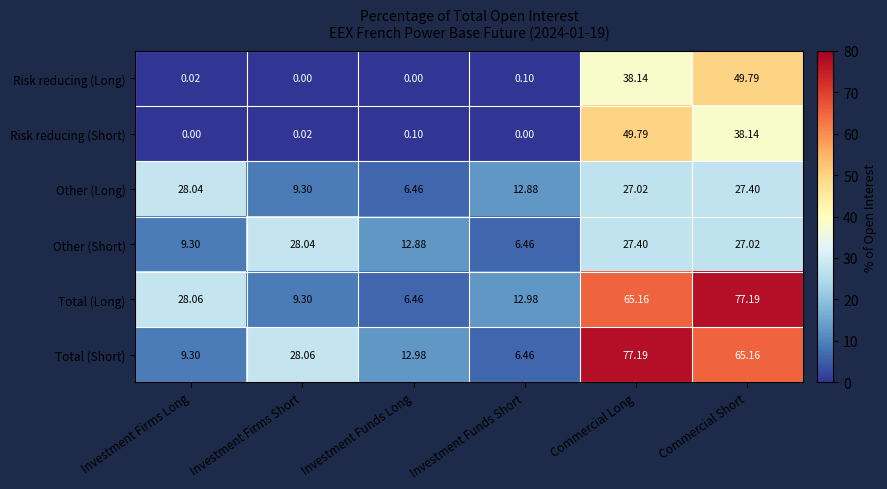

Count the number of data series in this chart.

6